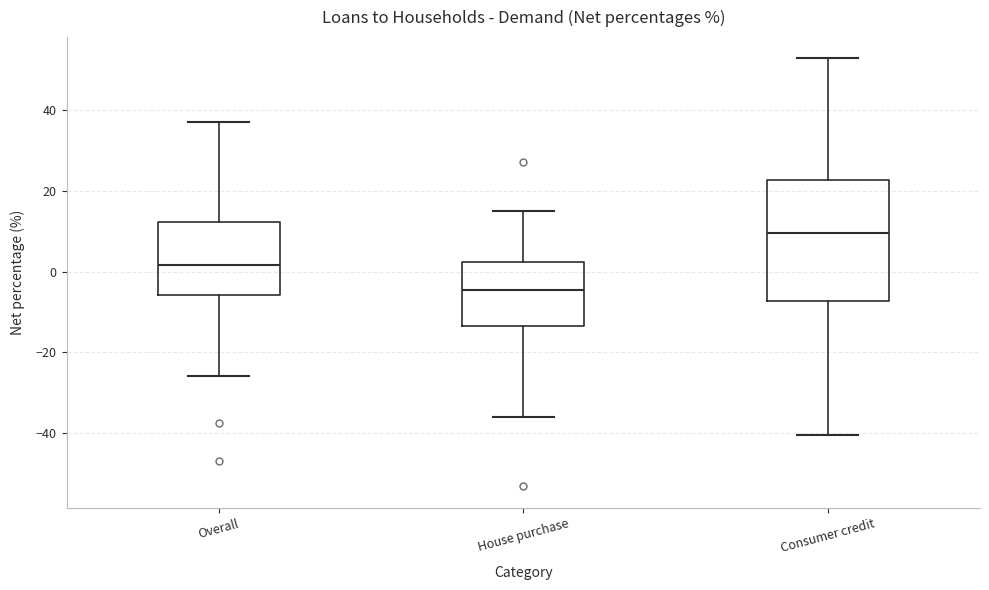

Reading left to right, transcribe this box plot: for each box, give where its median line is, the range the box spans, and where its two whiskers end, as read against the y-axis. The values are not printed on the chart, so give them approximately, as read against the axis.

Overall: median 2, box -6 to 12, whiskers -26 to 36
House purchase: median -4, box -14 to 2, whiskers -36 to 16
Consumer credit: median 10, box -8 to 22, whiskers -40 to 52